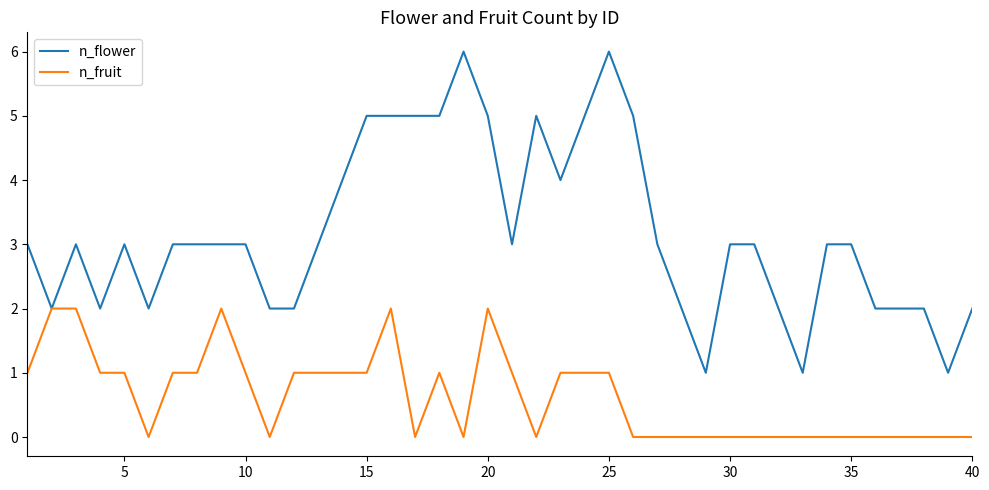

Which series has the widest spread of values?

n_flower